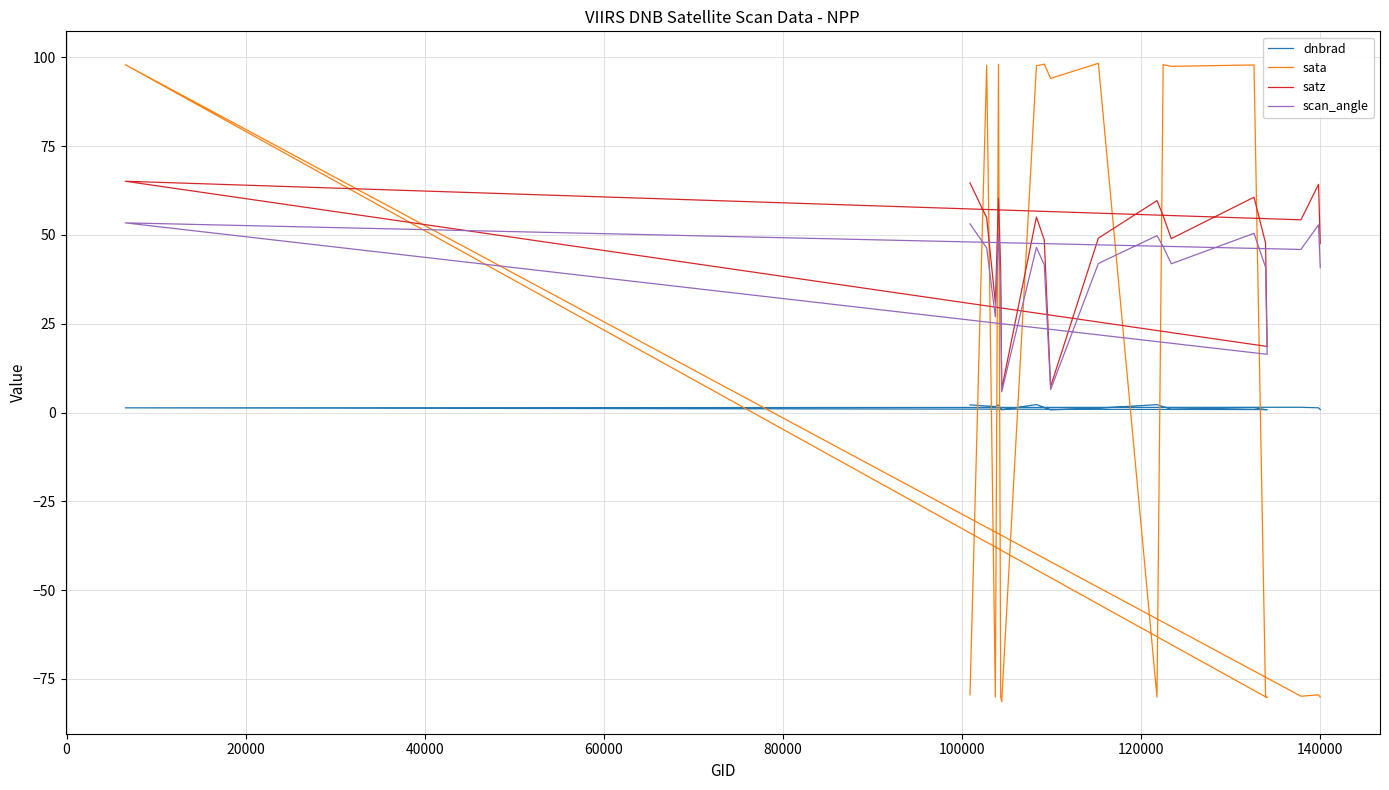

Reading right to left, what are all the values shown in this chart?

dnbrad: 0.8	1.3	1.5	1.3	0.8	0.8	1.4	0.9	1.7	2.2	1.2	0.7	1.4	2.3	0.8	1.2	2.1	1.7	1.8	2.2
sata: -80.1	-79.5	-79.9	97.9	-80.3	-79.7	97.9	97.5	98.0	-80.1	98.3	94.1	98.1	97.6	-81.4	-80.1	98.1	-80.1	97.8	-79.5
satz: 47.6	64.3	54.3	65.1	18.6	47.7	60.6	49.0	55.4	59.7	49.1	7.3	48.6	55.0	6.6	40.4	60.3	30.8	54.9	64.7
scan_angle: 40.8	52.9	45.9	53.4	16.4	40.9	50.5	41.9	46.7	49.8	42.0	6.5	41.6	46.5	5.8	35.0	50.2	27.0	46.4	53.1